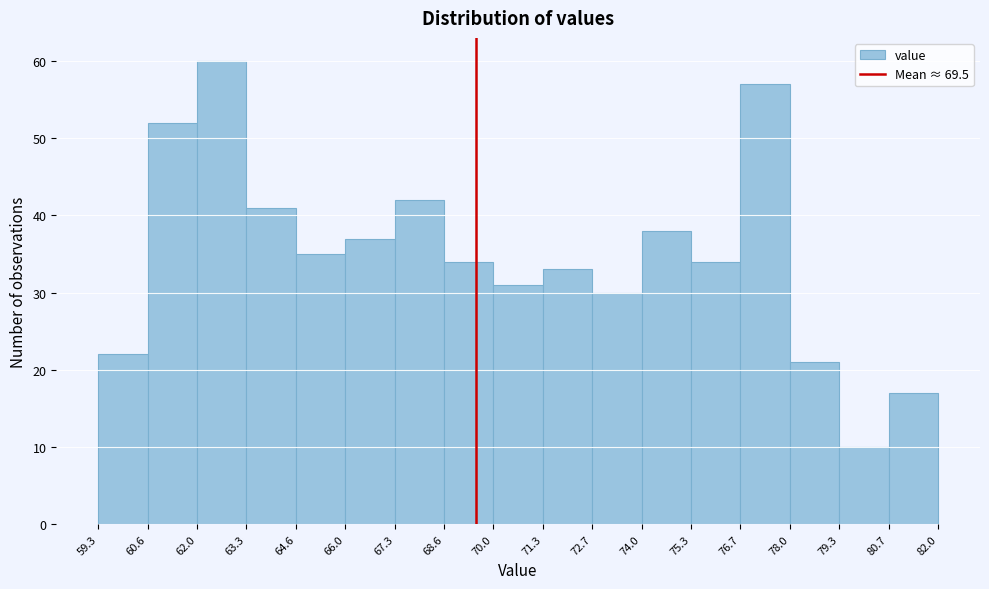

Reading left to right, transcribe this chart: for each bar, give the range it covers on the x-axis and its height. The values are not printed on the chart, so give them approximately, as read against the axis.

59.3 to 60.6: 22
60.6 to 62.0: 52
62.0 to 63.3: 60
63.3 to 64.6: 41
64.6 to 66.0: 35
66.0 to 67.3: 37
67.3 to 68.6: 42
68.6 to 70.0: 34
70.0 to 71.3: 31
71.3 to 72.7: 33
72.7 to 74.0: 30
74.0 to 75.3: 38
75.3 to 76.7: 34
76.7 to 78.0: 57
78.0 to 79.3: 21
79.3 to 80.7: 10
80.7 to 82.0: 17